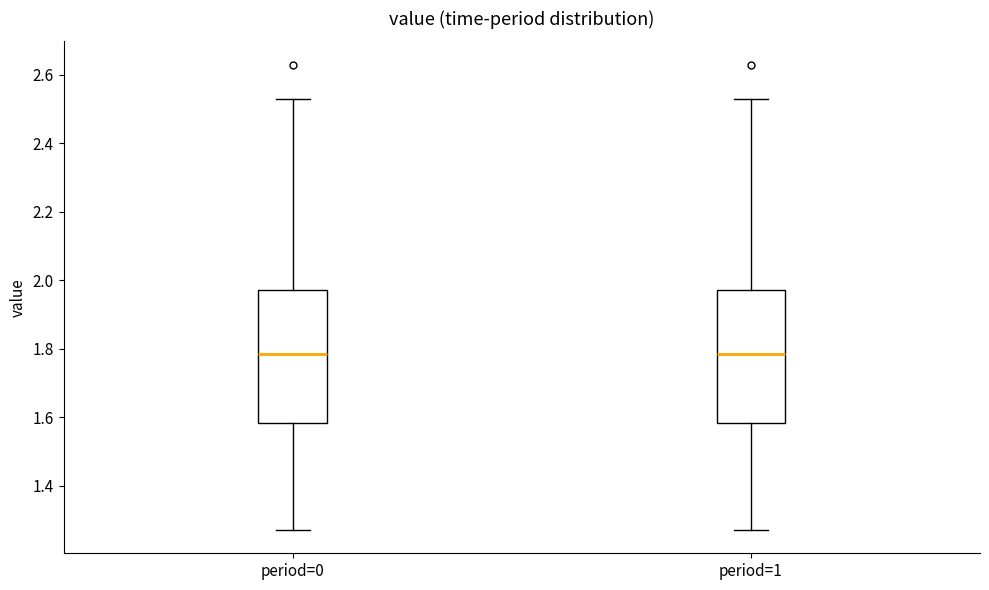

Reading left to right, read every box against the y-axis: the position of its median line, the range the box covers, and the ends of its whiskers. The values are not printed on the chart, so give them approximately, as read against the axis.

period=0: median 1.78, box 1.58 to 1.98, whiskers 1.28 to 2.54
period=1: median 1.78, box 1.58 to 1.98, whiskers 1.28 to 2.54